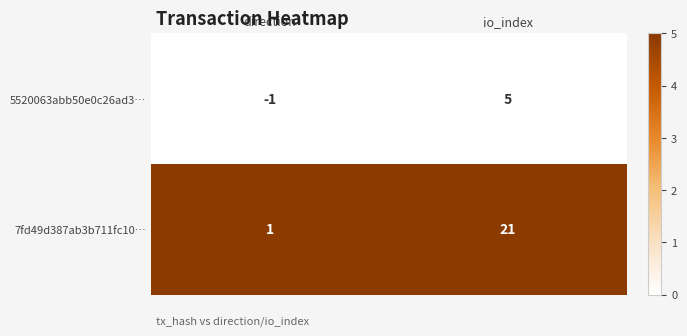

True or false: 5520063abb50e0c26ad3… has a value of 5 at io_index.

True